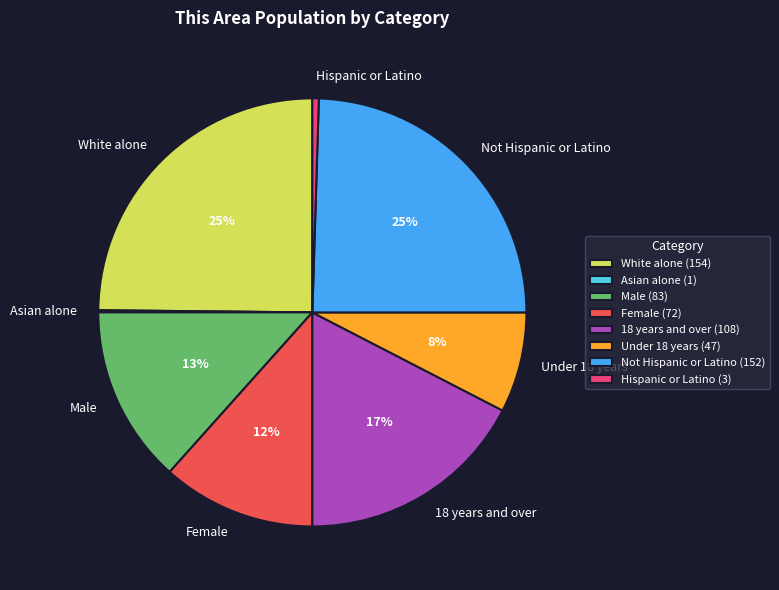

To the nearest percent, what is the difference between the largest and smallest slice percentages?

25%